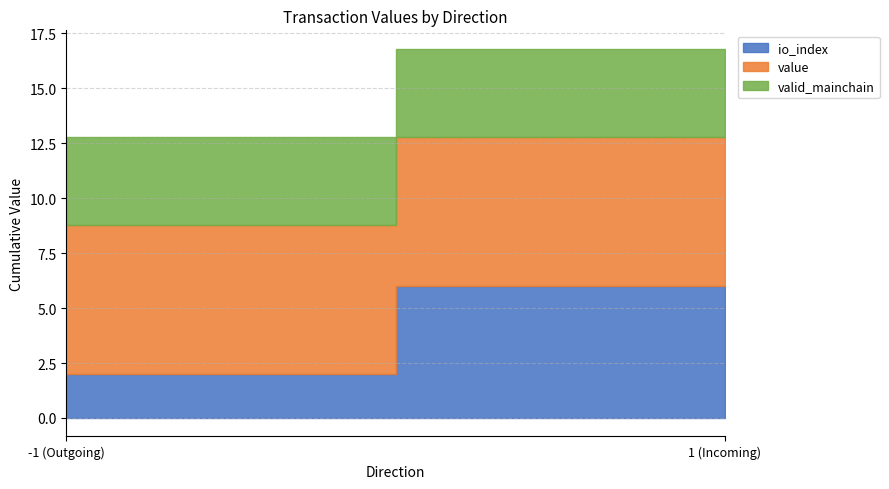

Which series has the widest spread of values?

value